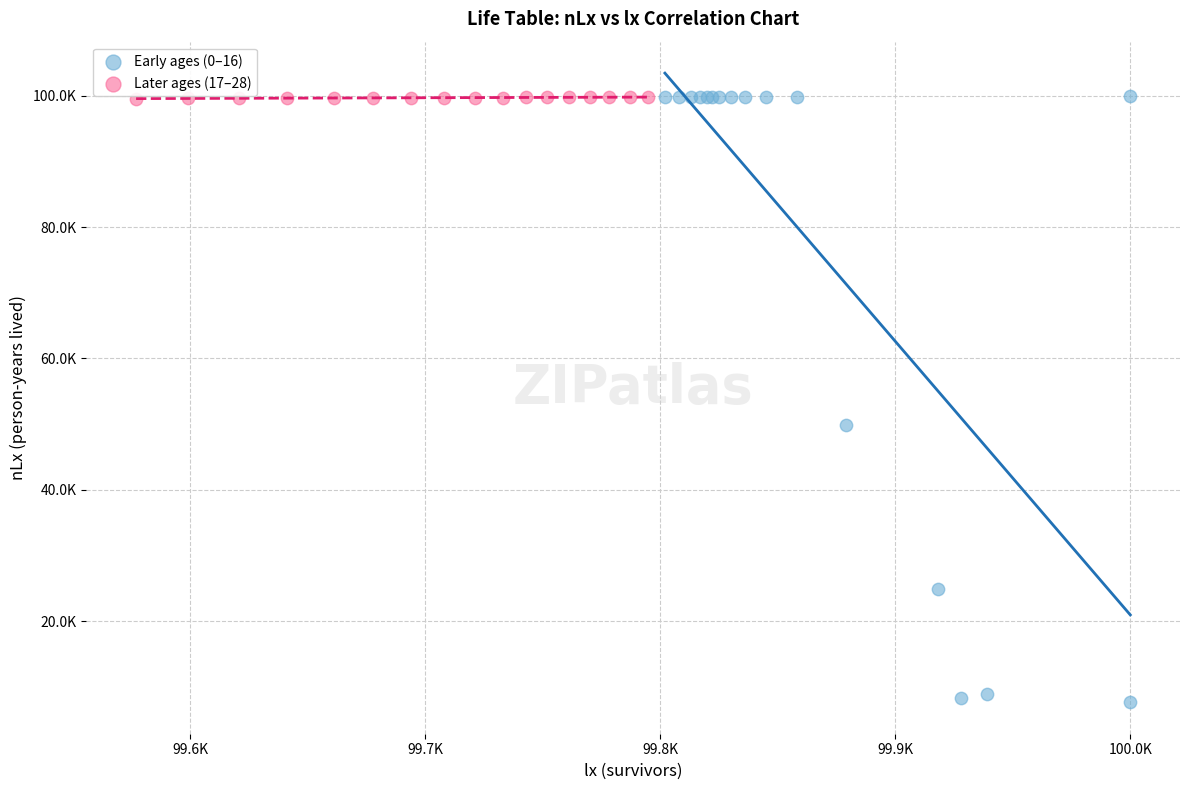

Which series has the widest spread of Y values?

Early ages (0–16)